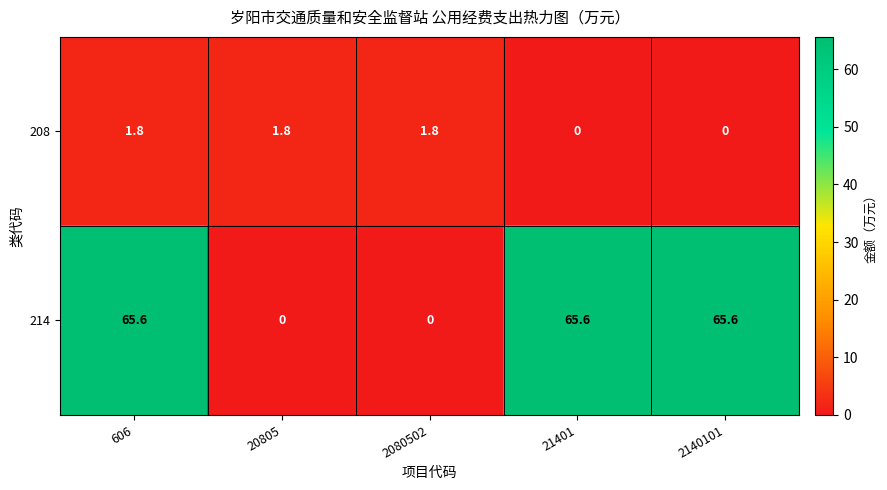

Rank the series by their average value, from lowest to highest.

208, 214